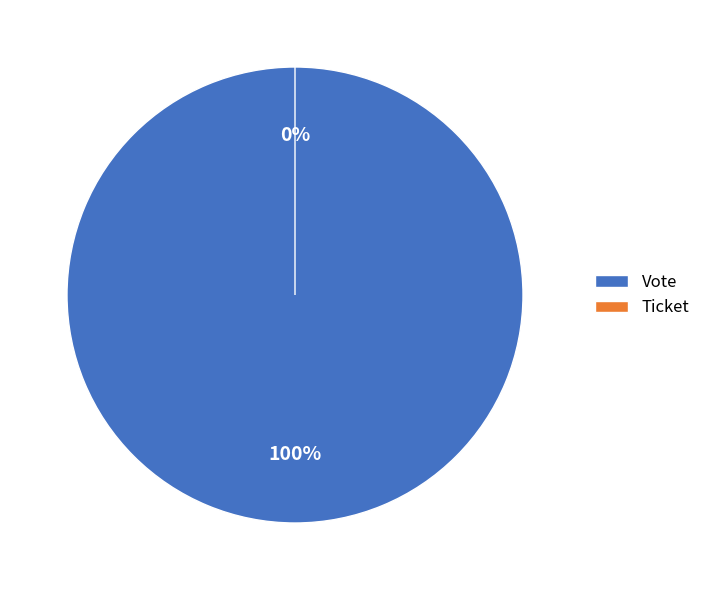

Is it true that Ticket is 1% of the pie?

False